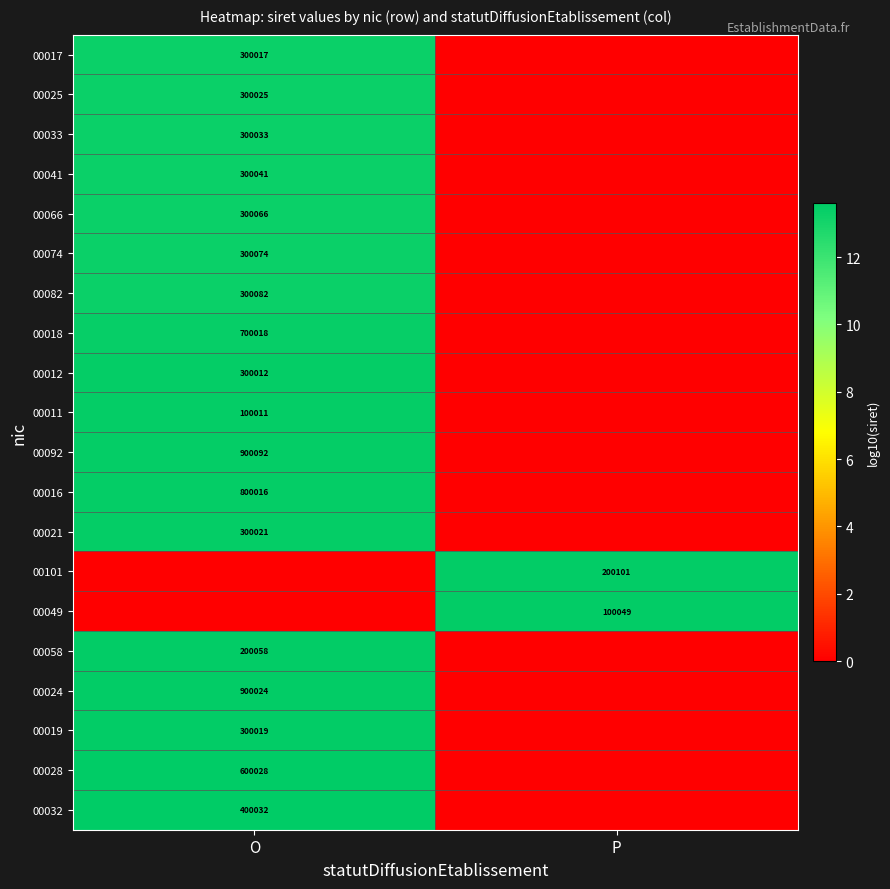

True or false: 00092 has a value of 1248700 at O.

False